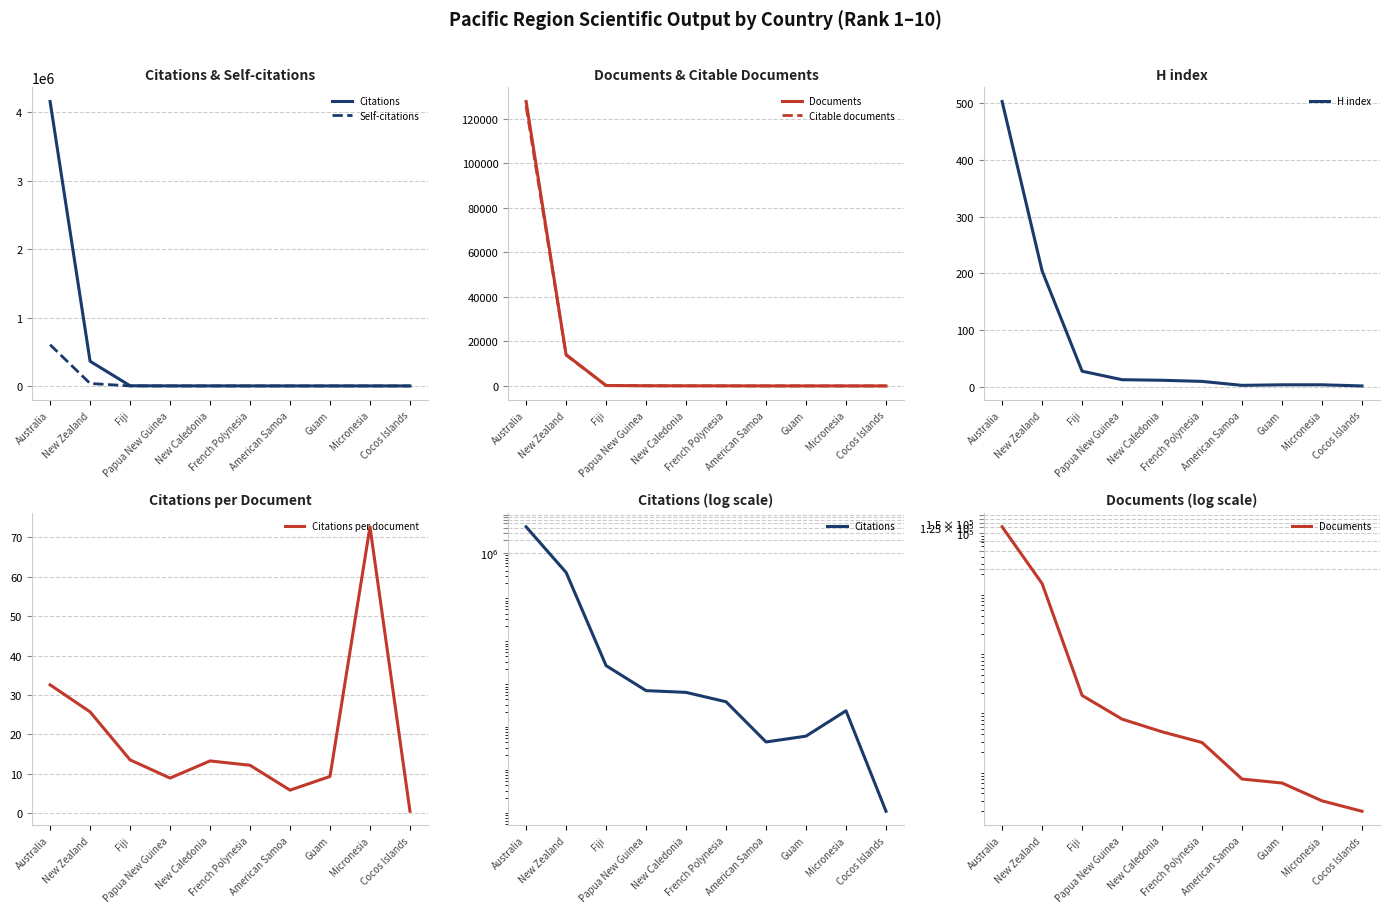

At how many categories does at least one series exceed 491509?

1